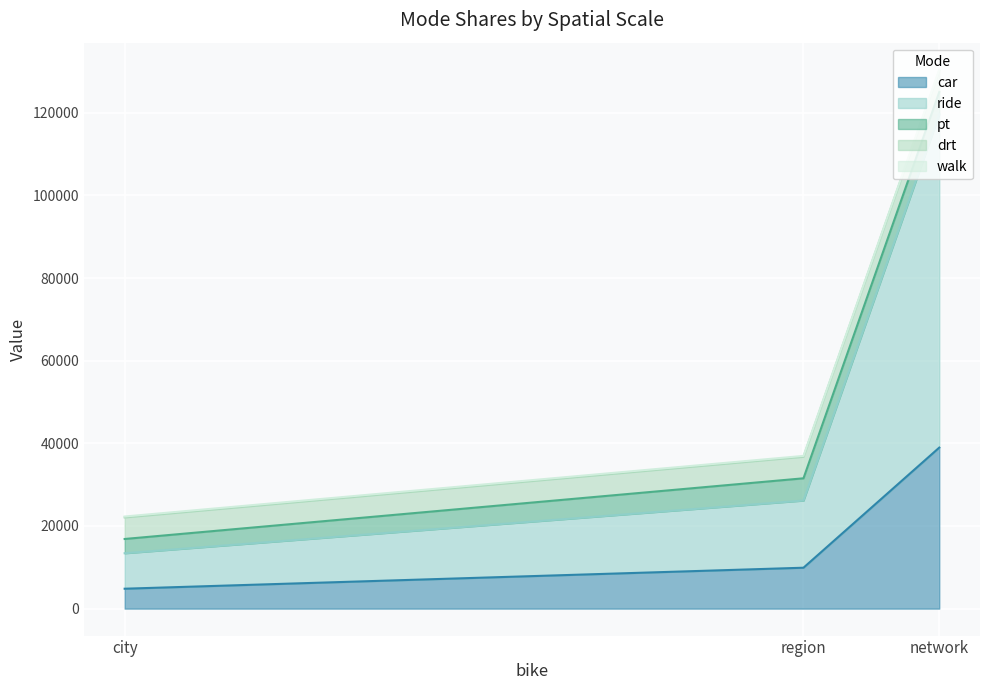

List the series in order of their peak value, highest first.

ride, car, pt, drt, walk